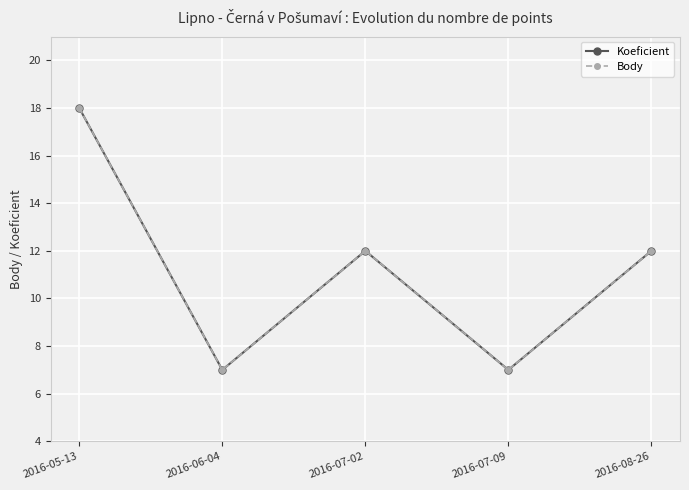

The value of Body at 2016-07-02 is 4. True or false?

False